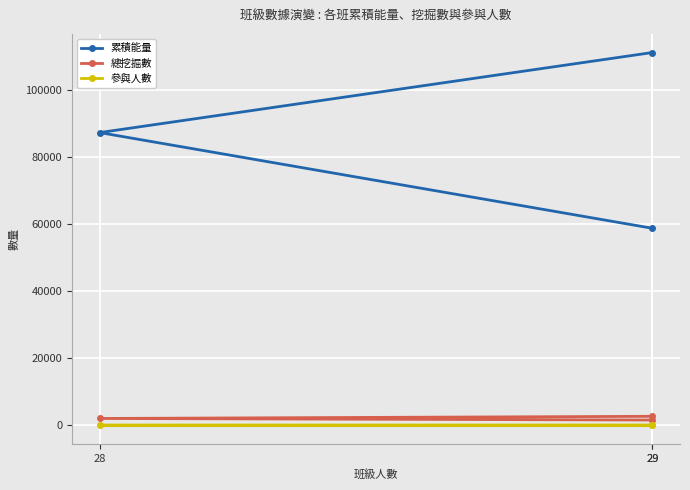

Reading left to right, what are all the values shown in this chart?

累積能量: 29=111230	28=87340	29=58780
總挖掘數: 29=2672	28=2028	29=1560
參與人數: 29=26	28=20	29=20